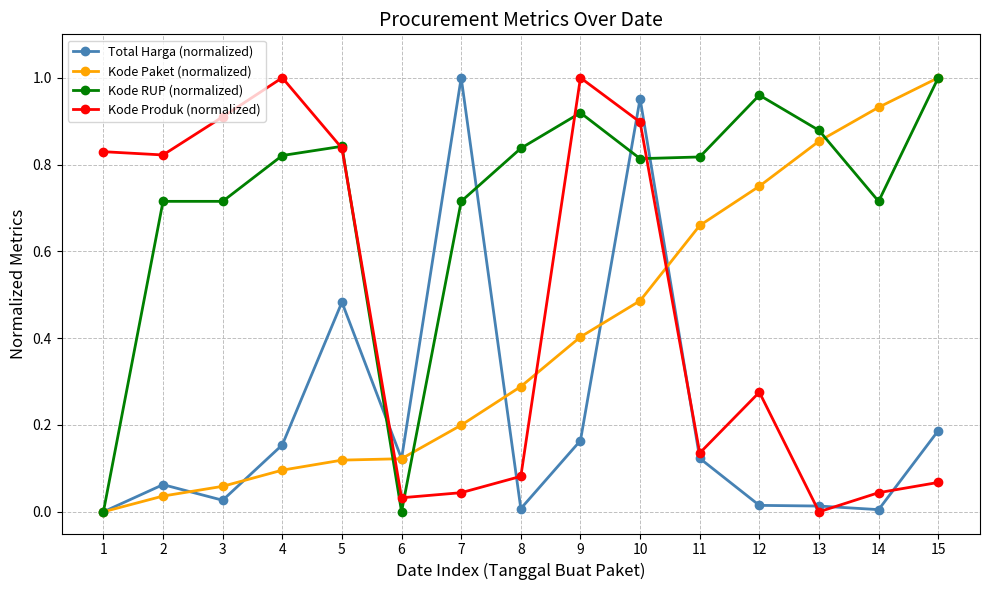

Which series ends up on top after the final intersection of Total Harga (normalized) and Kode Paket (normalized)?

Kode Paket (normalized)